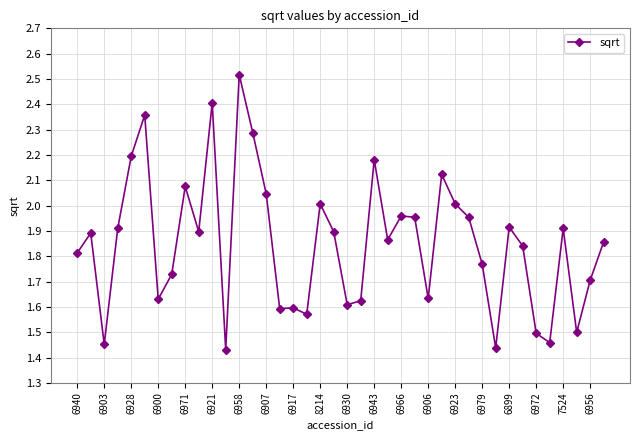

True or false: there are more than 2 points higher than both neighbors.

True